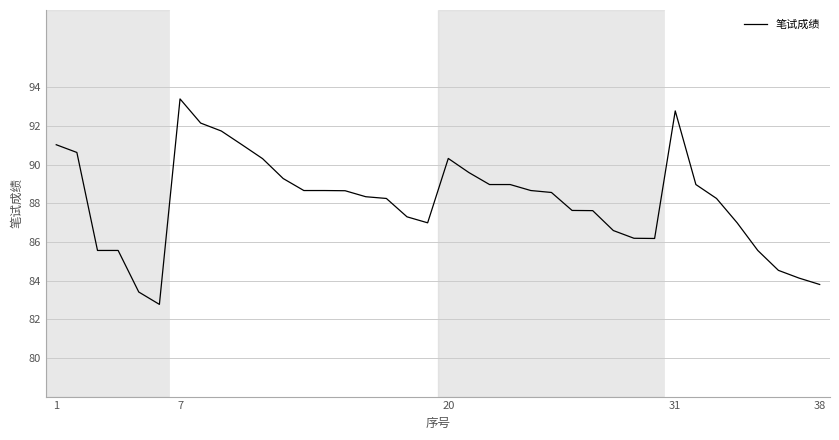

What is the maximum value shown in the chart?

93.4